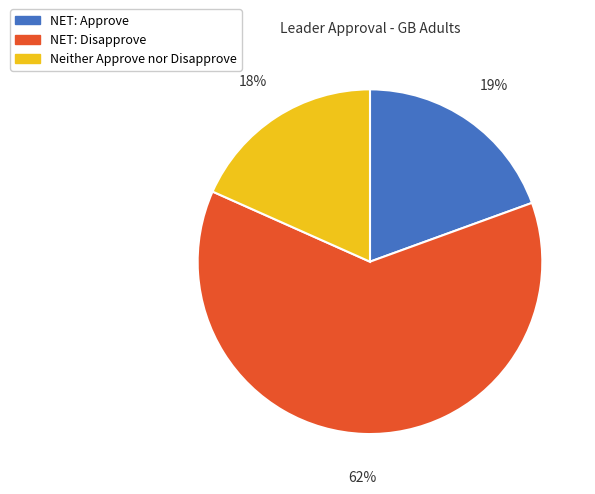

How many segments does this pie chart have?

3